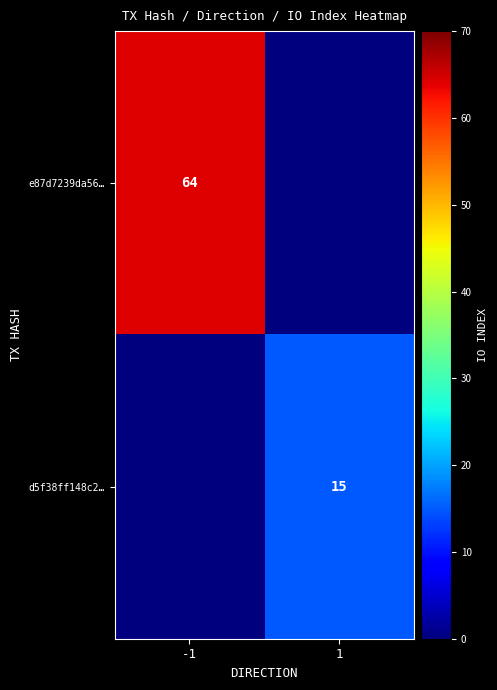

Is the value of d5f38ff148c2… at 1 greater than the value of e87d7239da56… at -1?

No